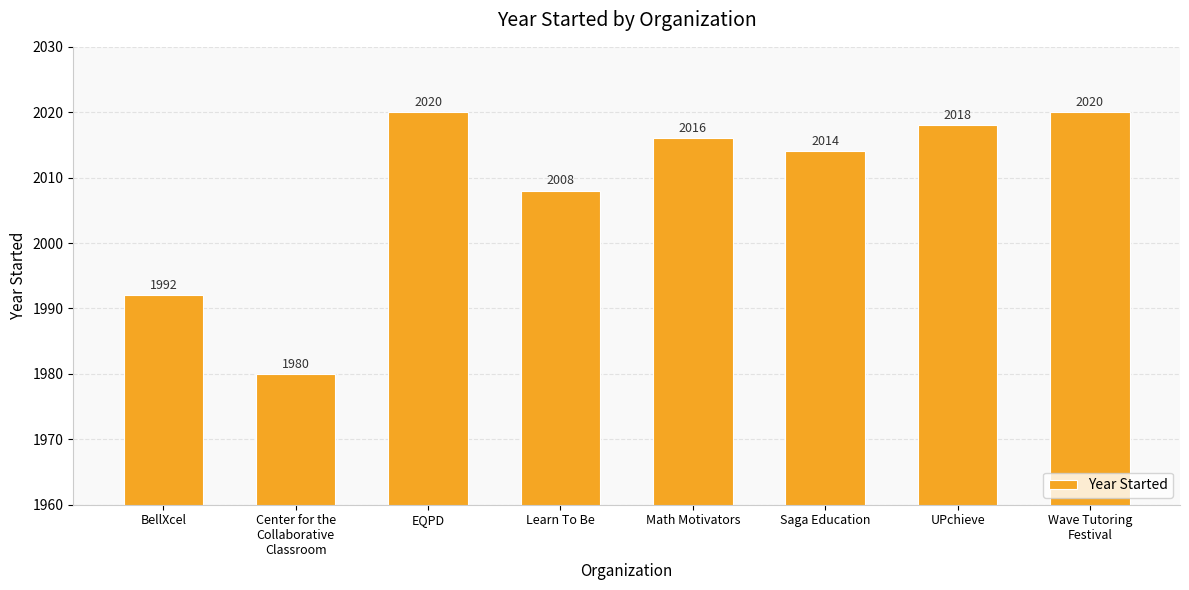

Does the chart contain any negative values?

No